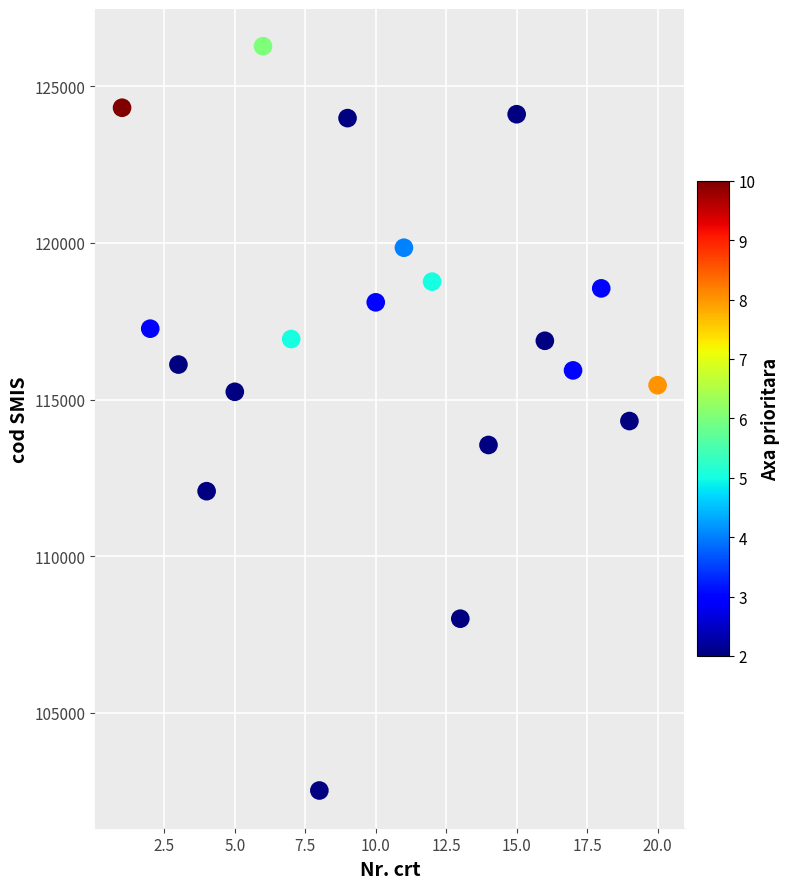

What is the range of Y values (max minus min)?

23747